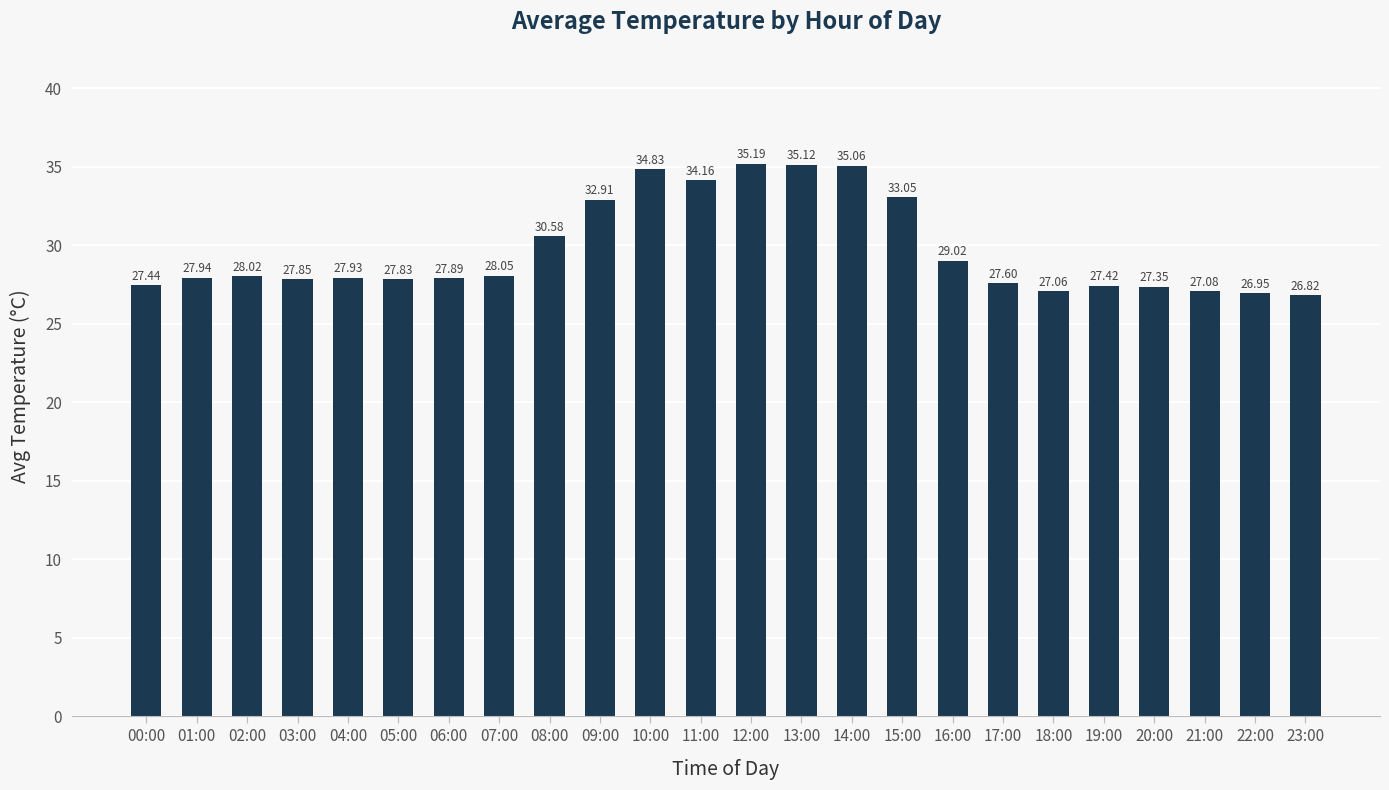

The chart shows a value of 27.9 at 01:00. True or false?

True